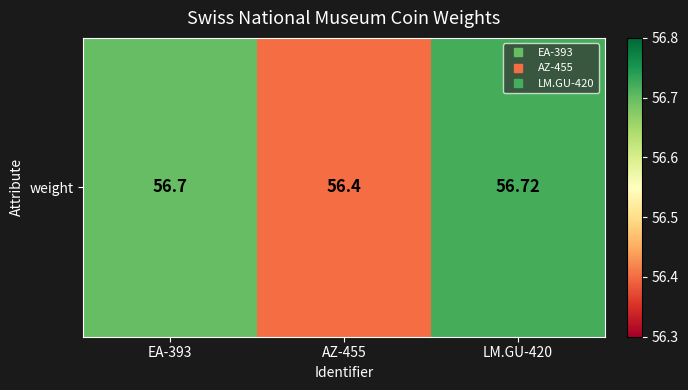

What is the maximum value shown in the chart?

56.7